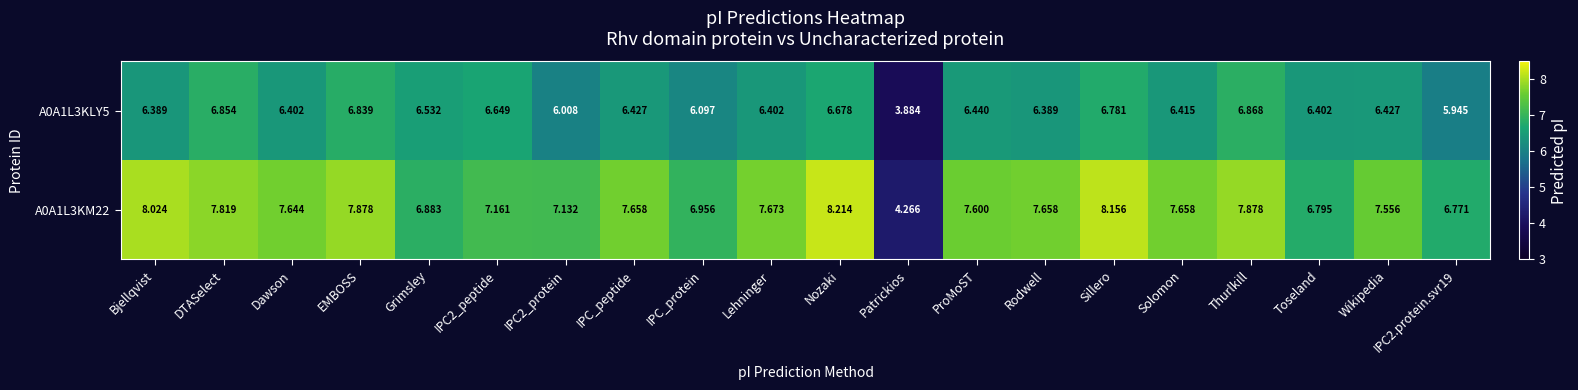

Is the value of A0A1L3KM22 at Bjellqvist greater than the value of A0A1L3KLY5 at Solomon?

Yes